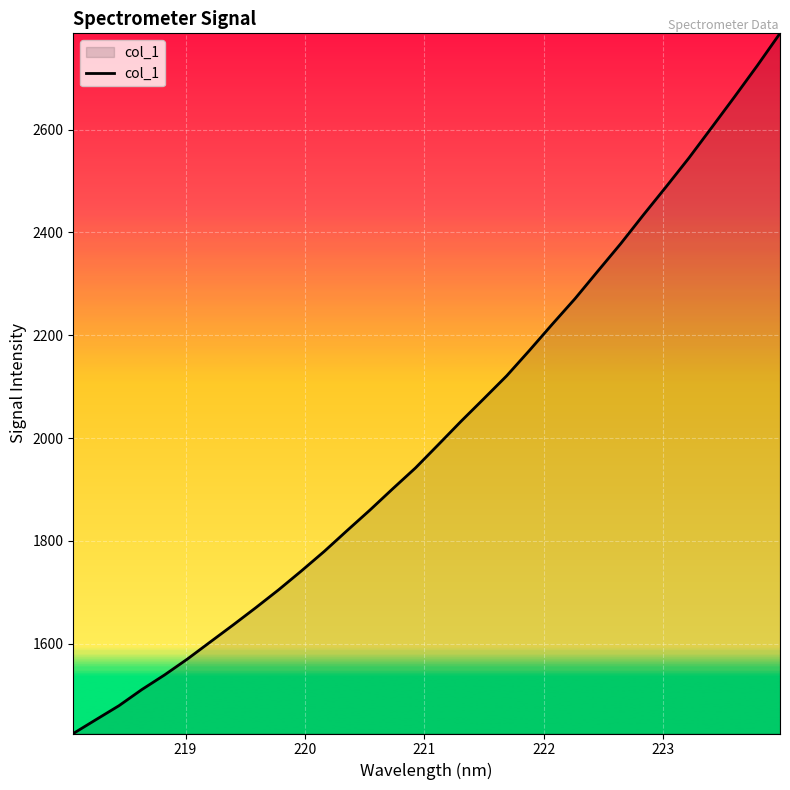

What is the difference between the maximum and minimum values?

1362.3